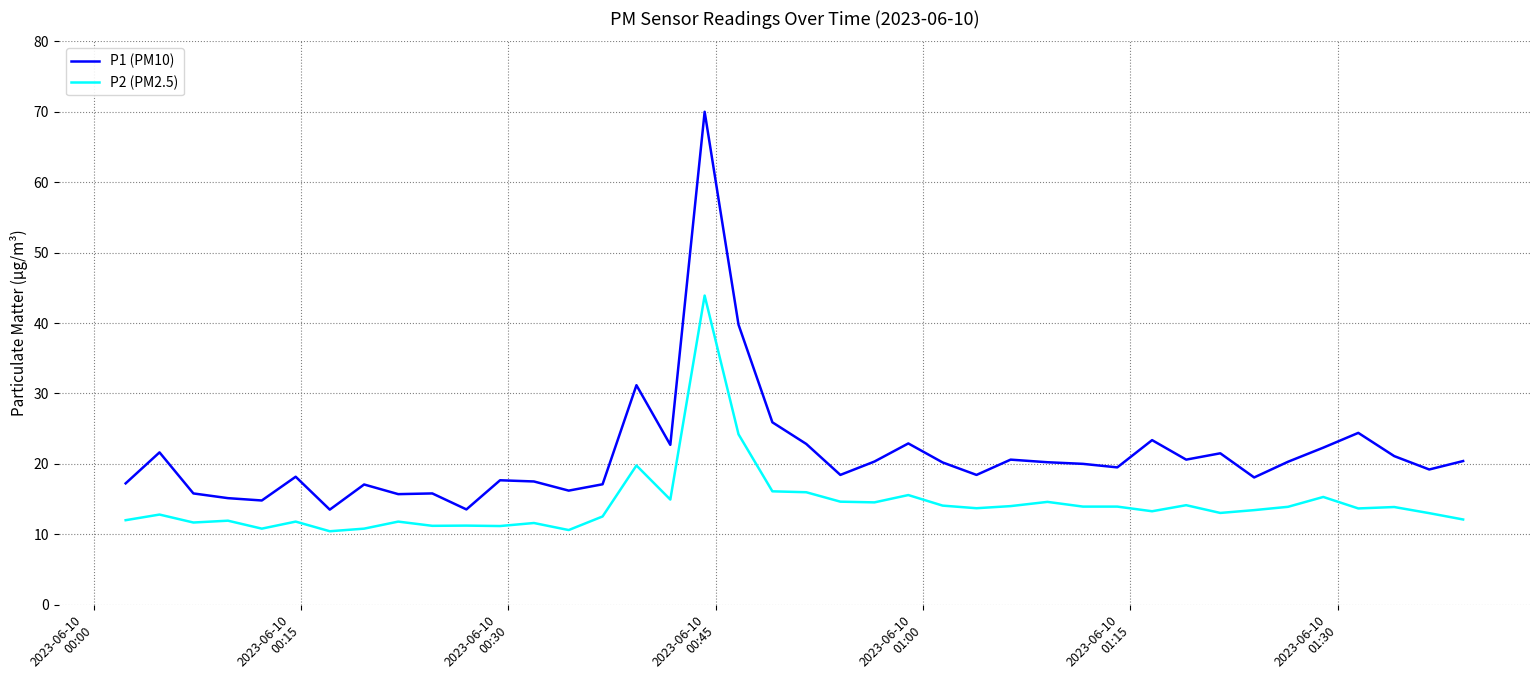

List the series in order of their peak value, highest first.

P1 (PM10), P2 (PM2.5)